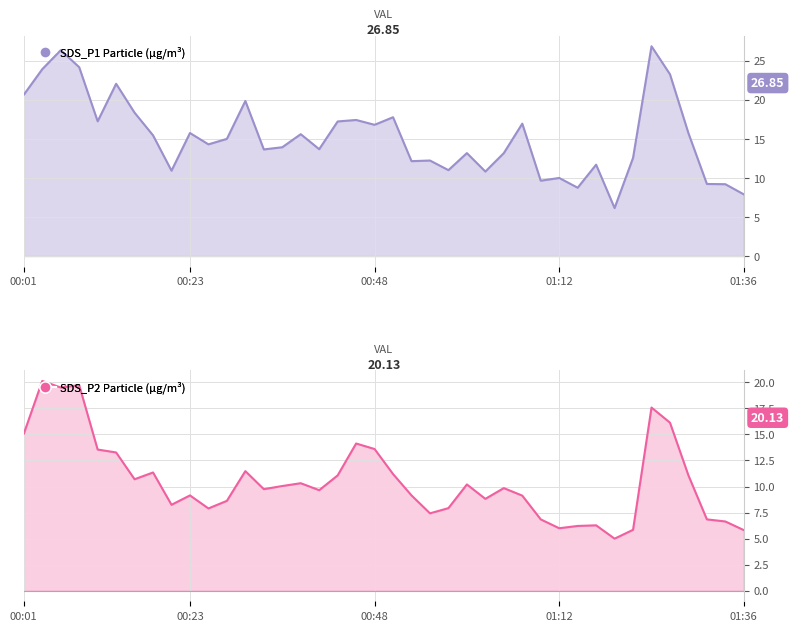

Is it true that SDS_P1 equals 17.4 at 00:46?

True